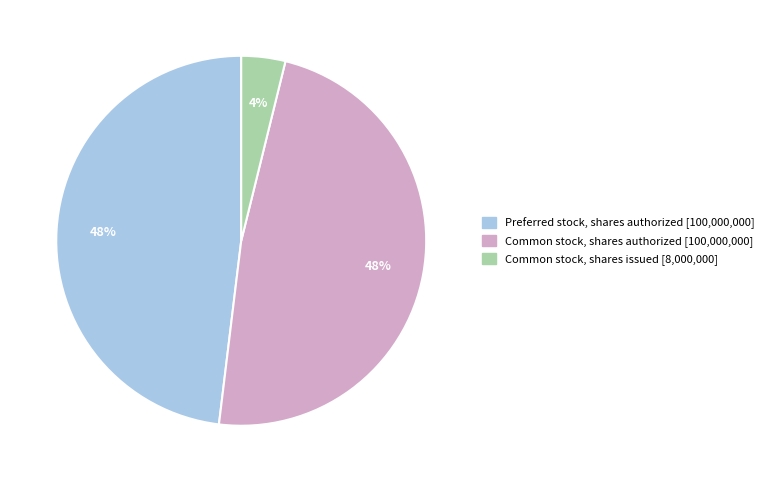

Is there a majority slice in this chart?

No